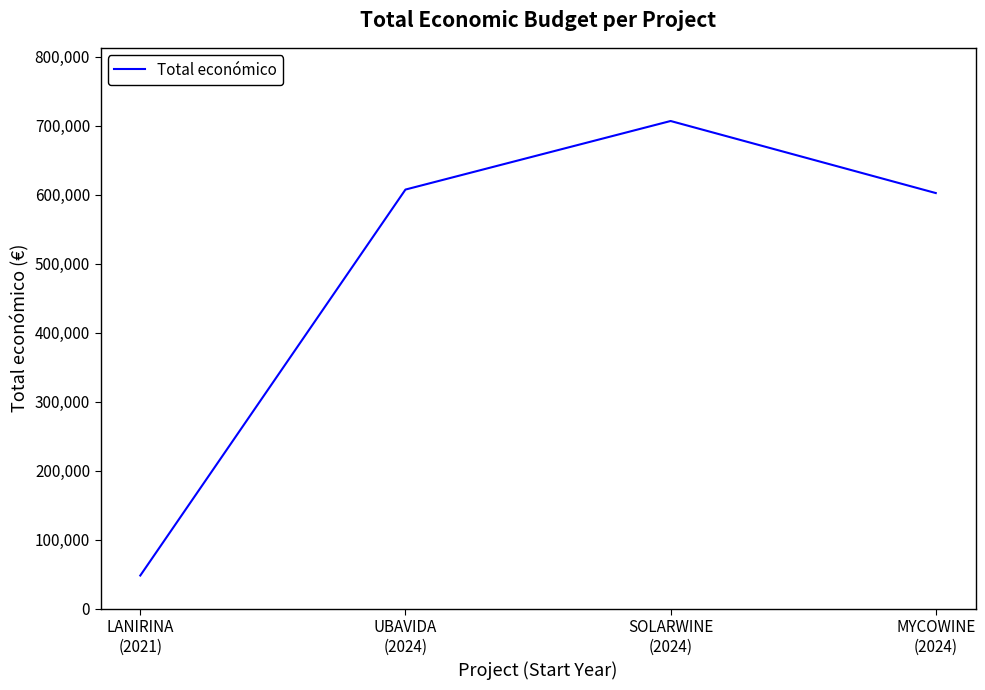

At which category does the chart reach its peak across all series?

SOLARWINE
(2024)